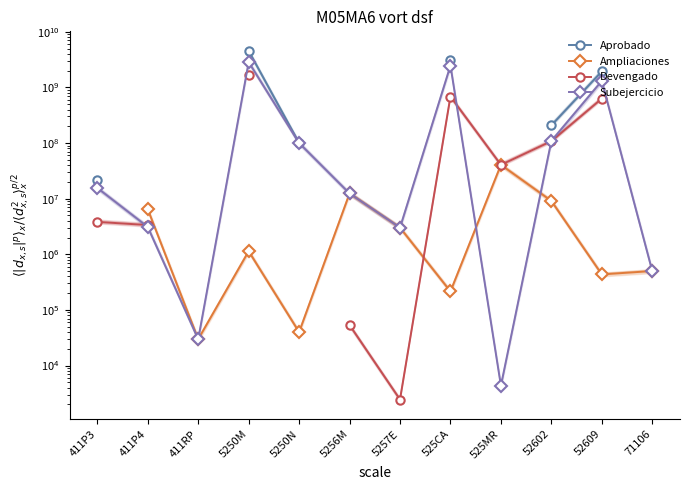

How many values in Ampliaciones are above zero?

11